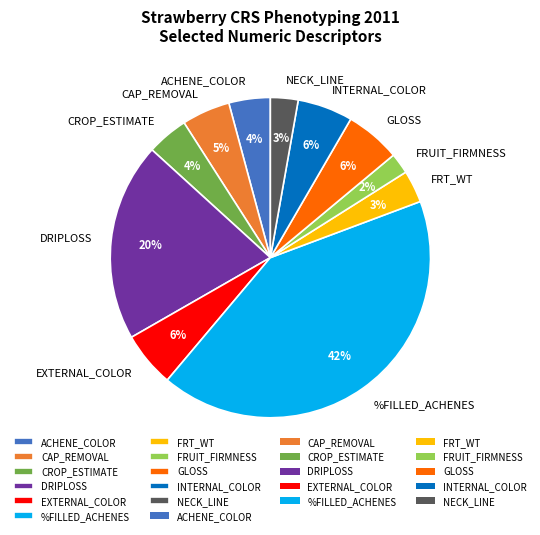

The INTERNAL_COLOR slice represents 1% of the pie. True or false?

False